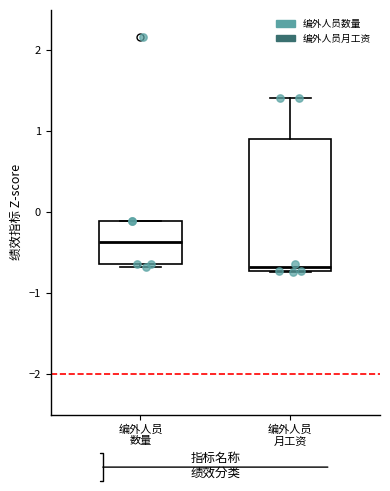

Where is the upper edge of the box for 编外人员 数量 on the y-axis? The values are not printed on the chart, so give them approximately, as read against the axis.

-0.1